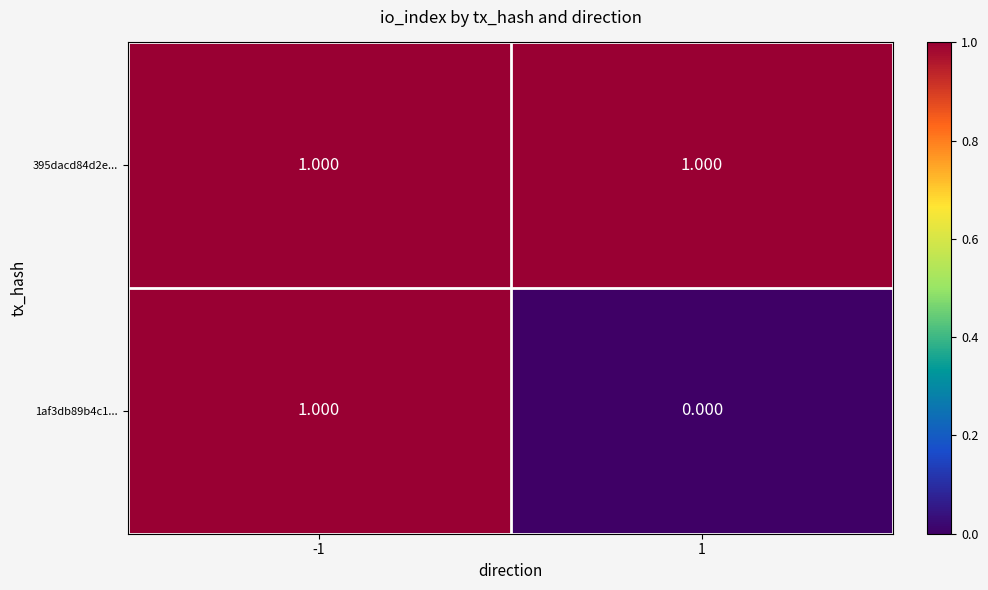

What is the total value across all series at -1?

2